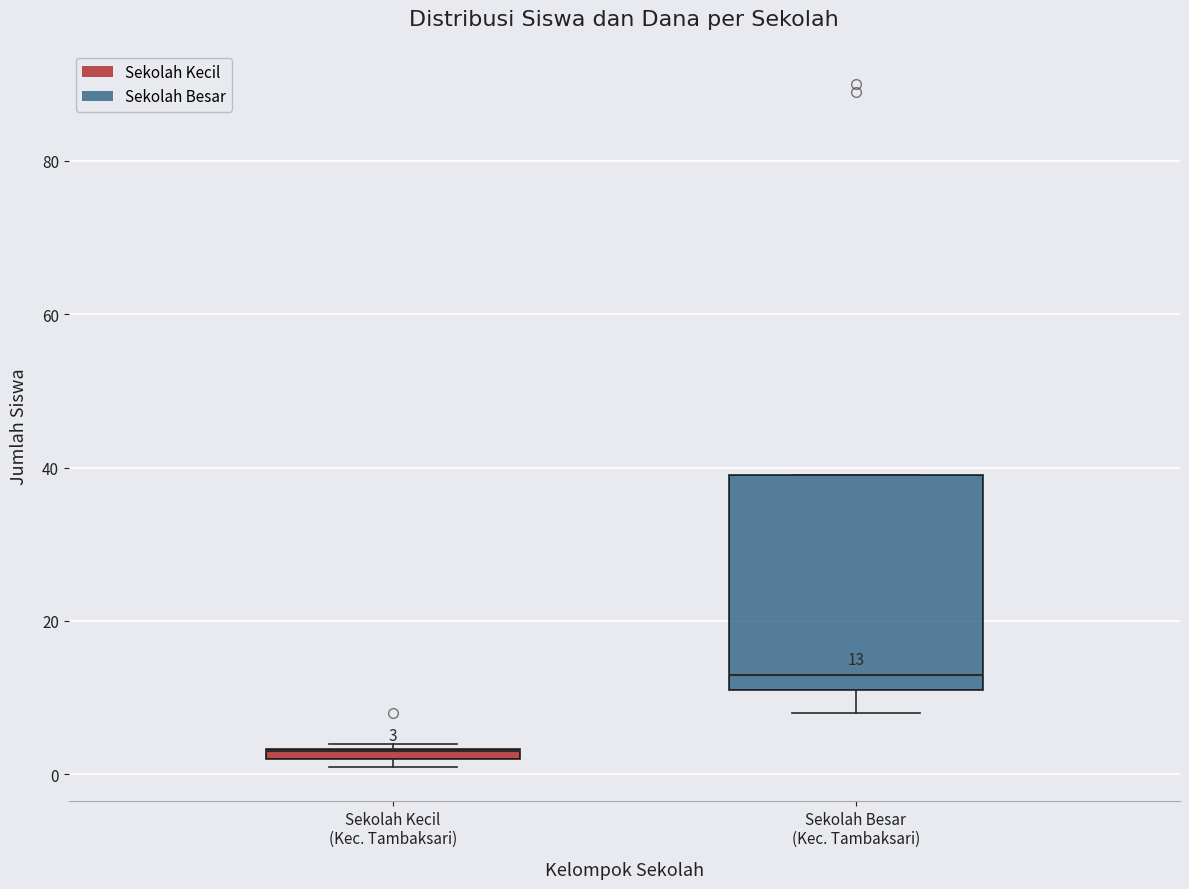

Comparing the boxes themselves (not the whiskers), which one is the tallest?

Sekolah Besar (Kec. Tambaksari)